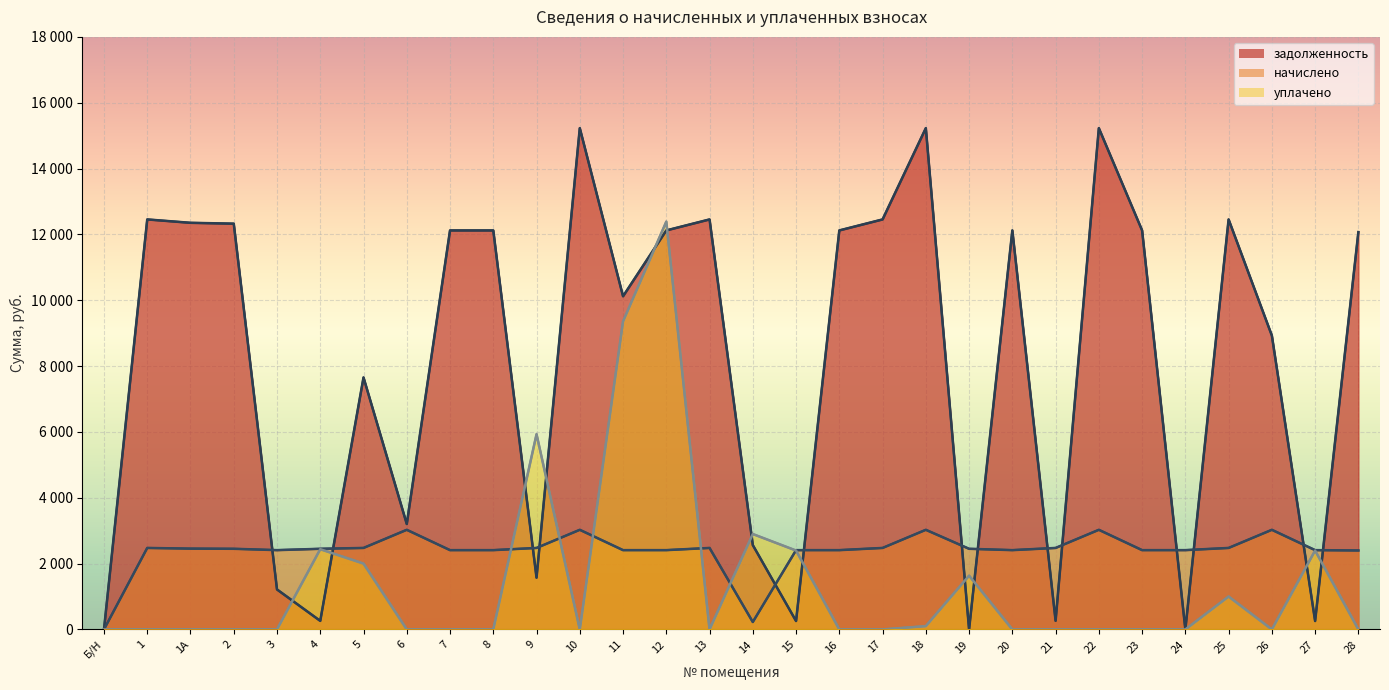

True or false: задолженность and уплачено intersect in this chart.

True